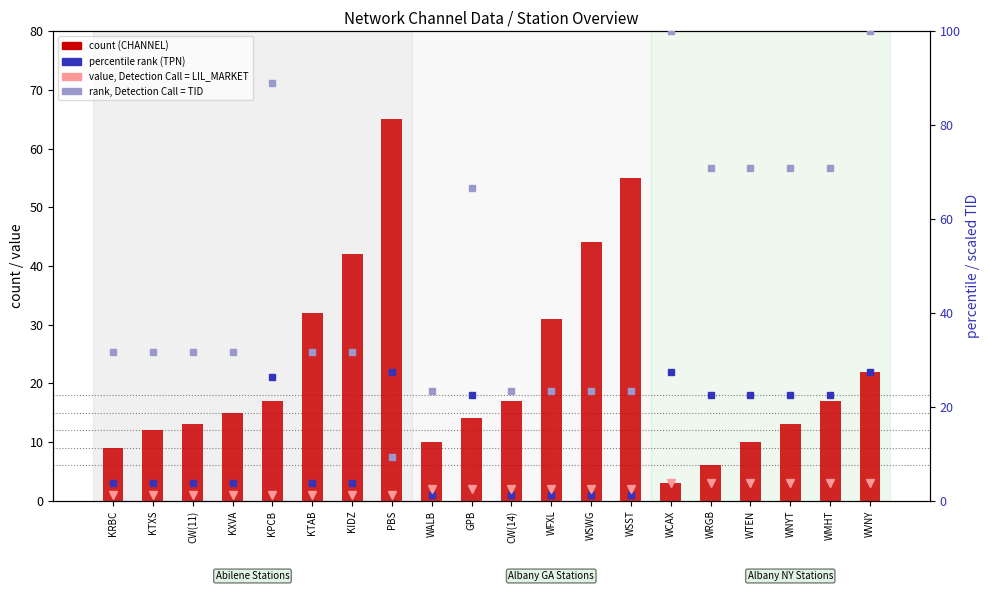

What is the difference between the highest and lowest values at KRBC?

22.7